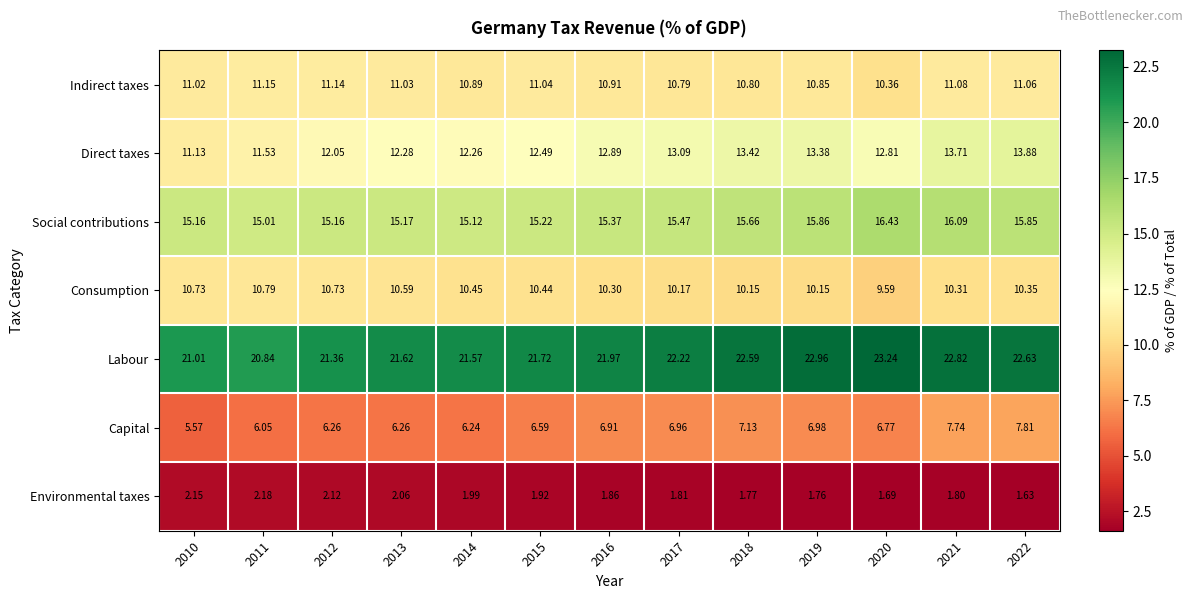

Which series has the widest spread of values?

Direct taxes